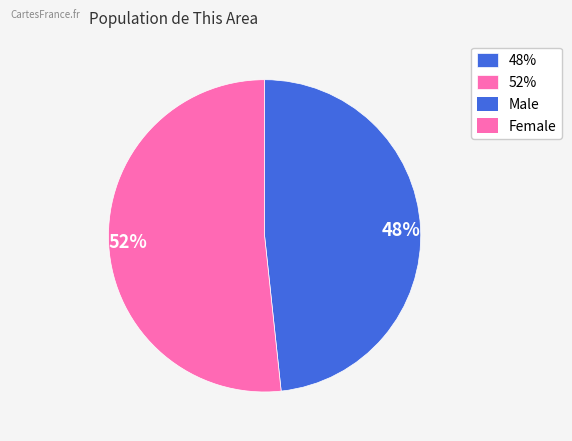

Is it true that 52% is 52% of the pie?

True